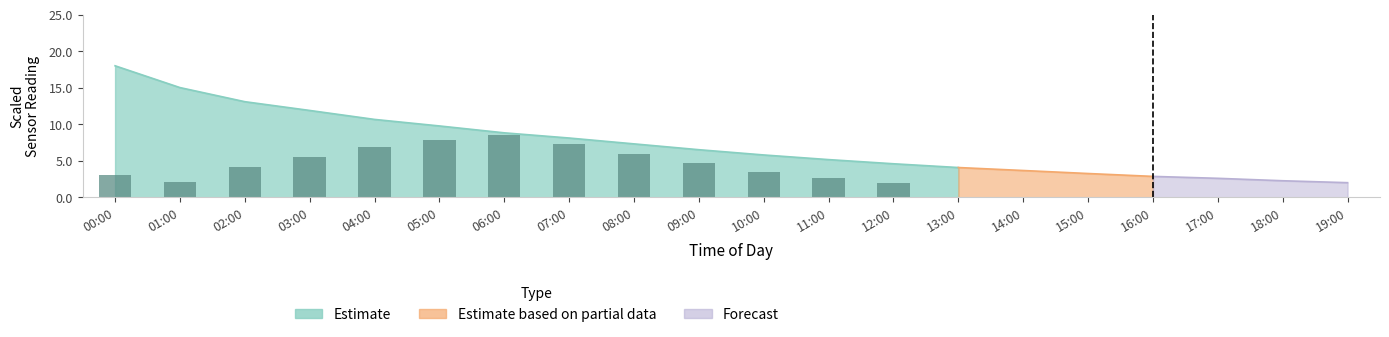

At which label does the data first exceed 4?

02:00